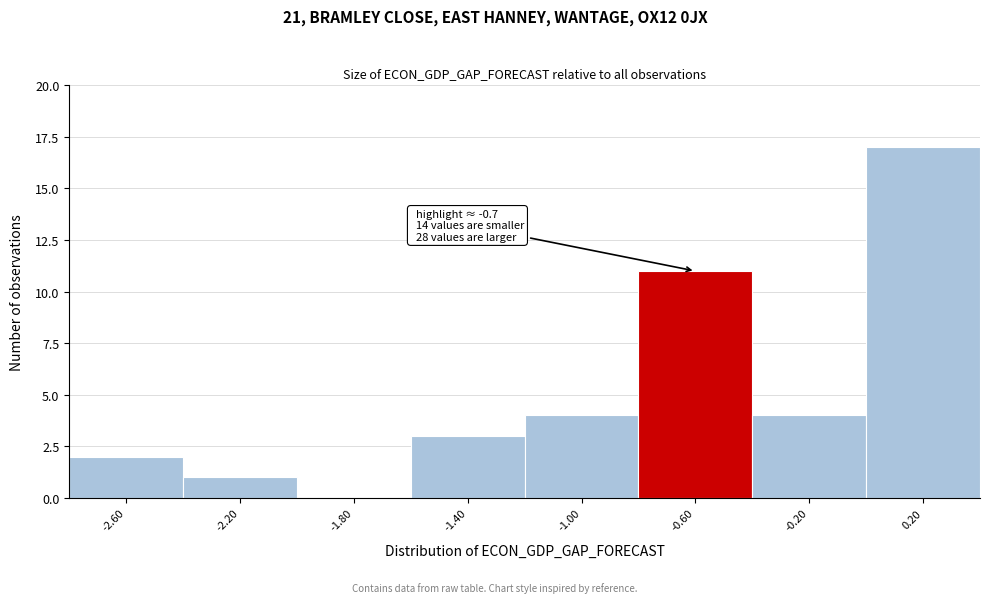

Over which range of the x-axis is the bar tallest?

0.0 to 0.4